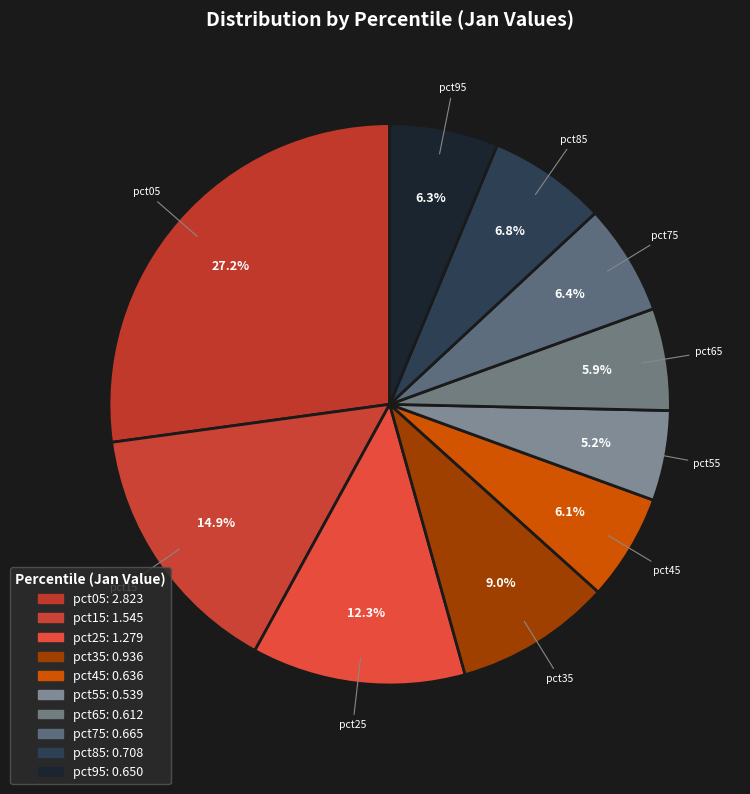

Which slice is the smallest?

pct55